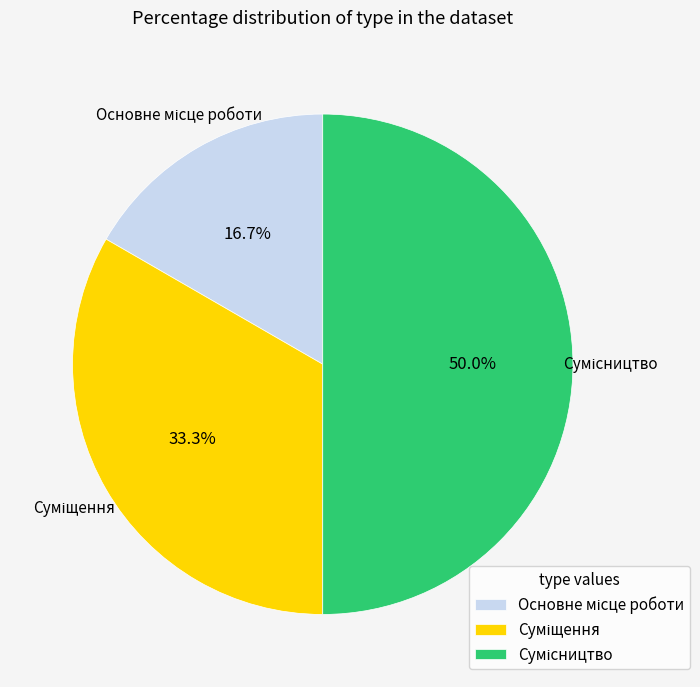

Approximately how many times larger is the value at Суміщення compared to Основне місце роботи?

2.0